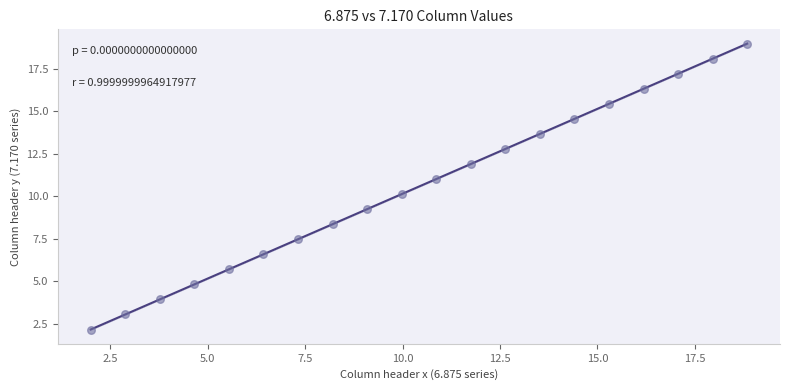

What is the range of X values (max minus min)?

16.8